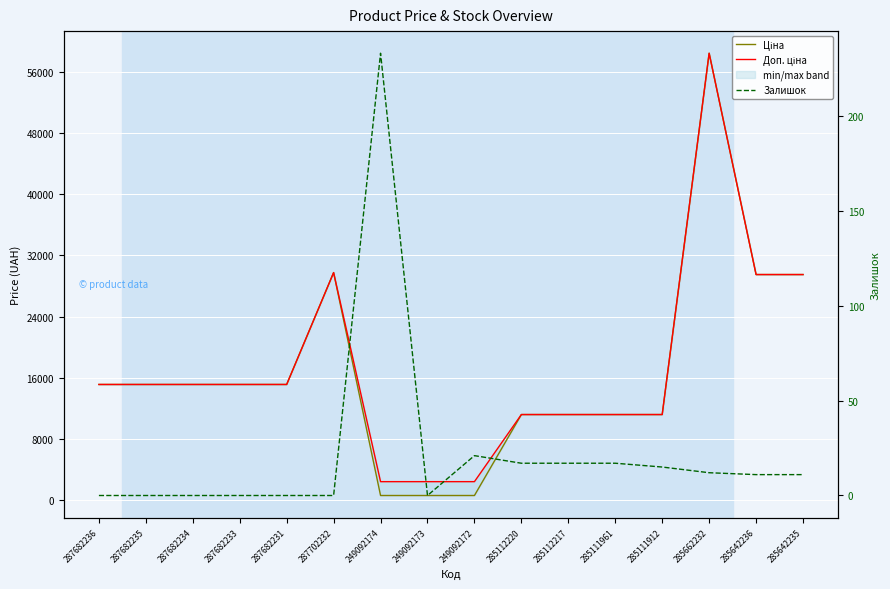

What is the average value of the Ціна series?

16832.5